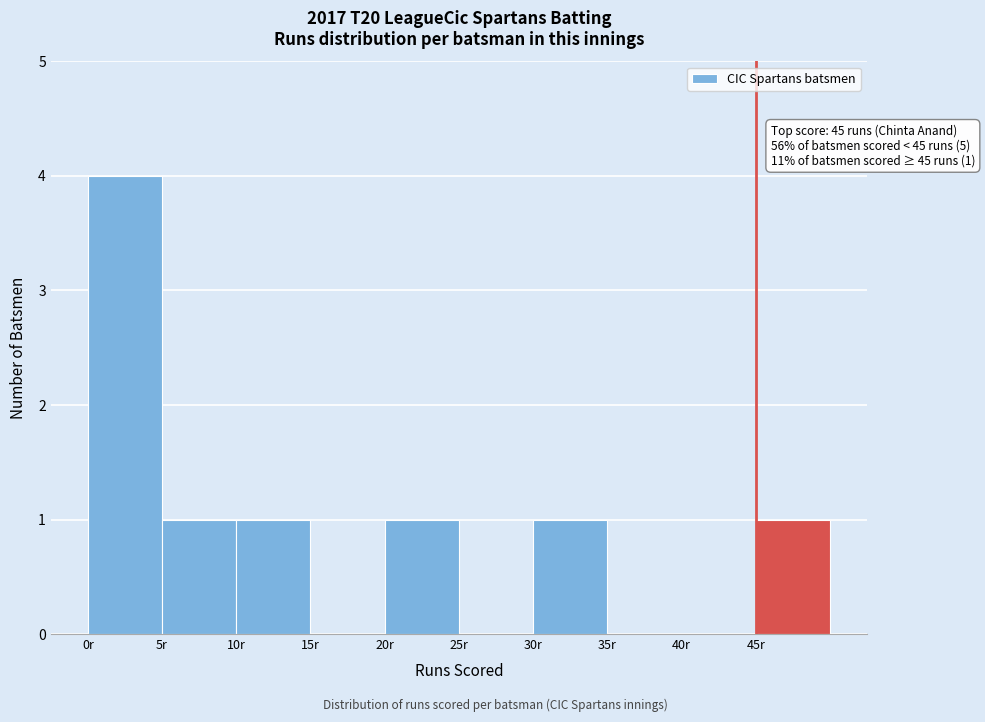

Which range on the x-axis has the tallest bar?

0 to 5